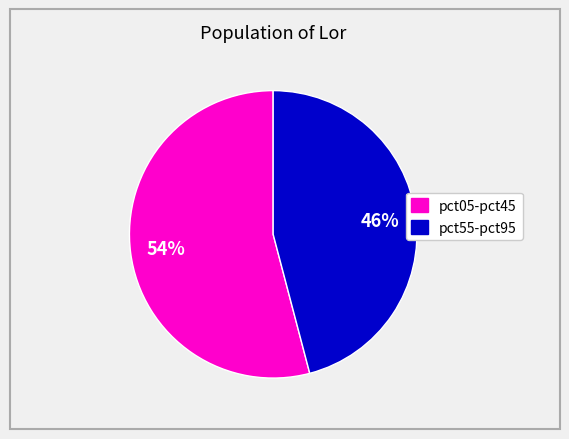

Which category has the smallest portion of the pie?

pct55-pct95